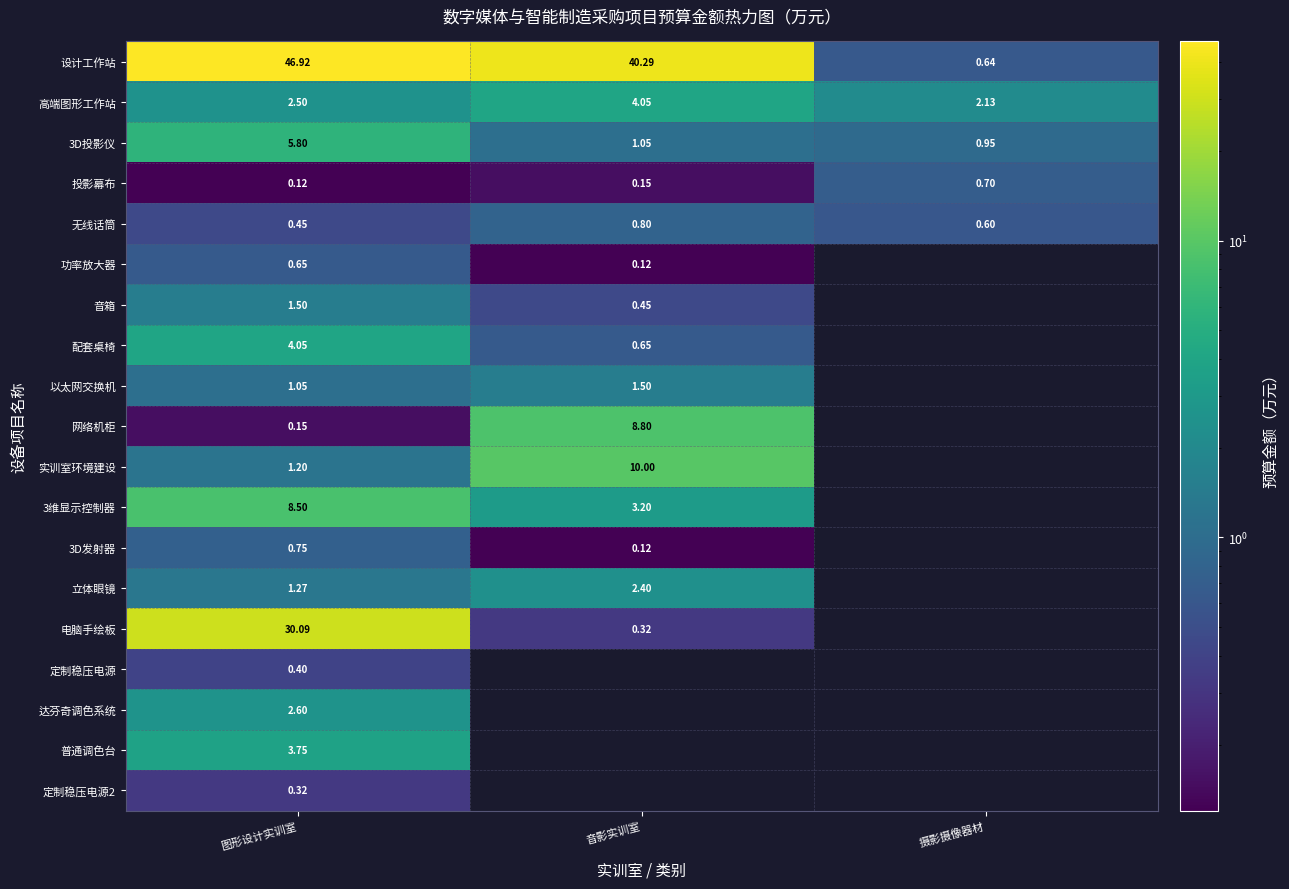

Where is 3D投影仪 nearest to the value 3?

音影实训室